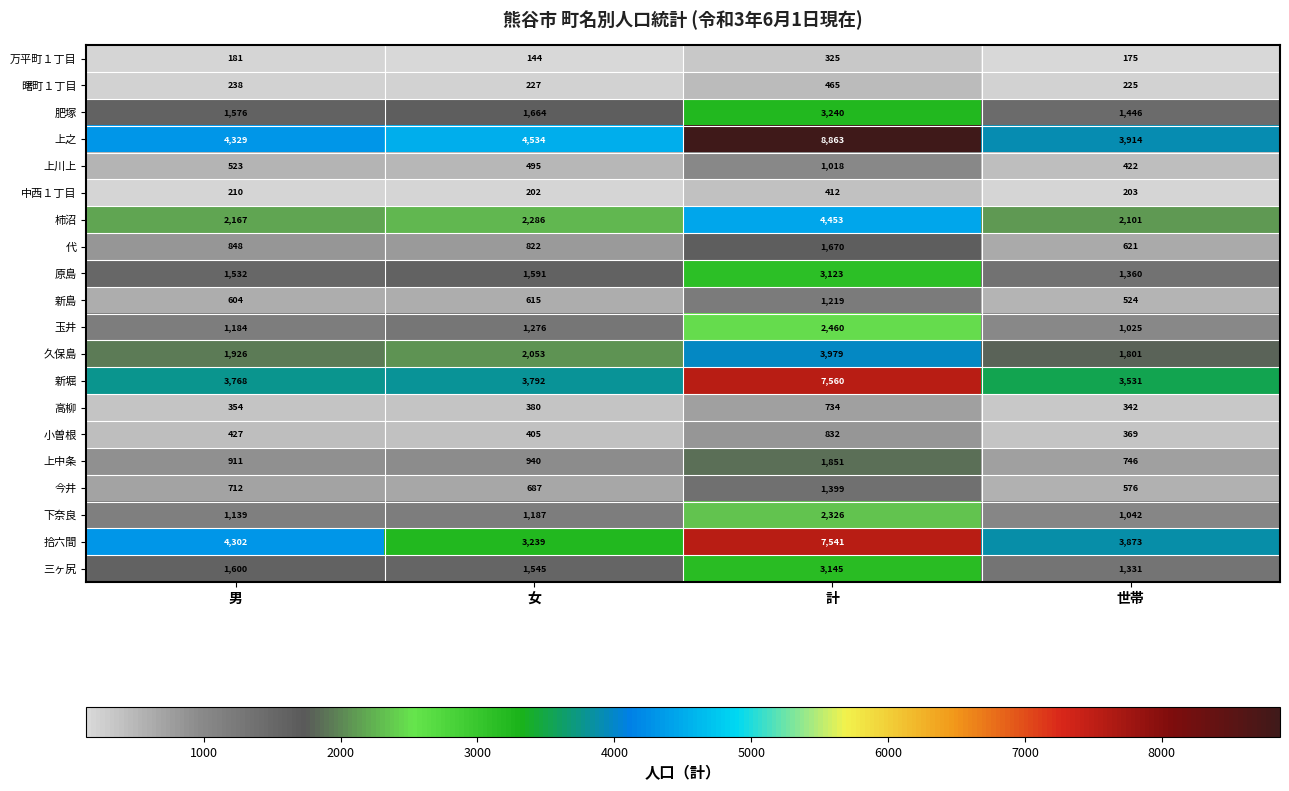

At which label is 中西１丁目 closest to 307?

男